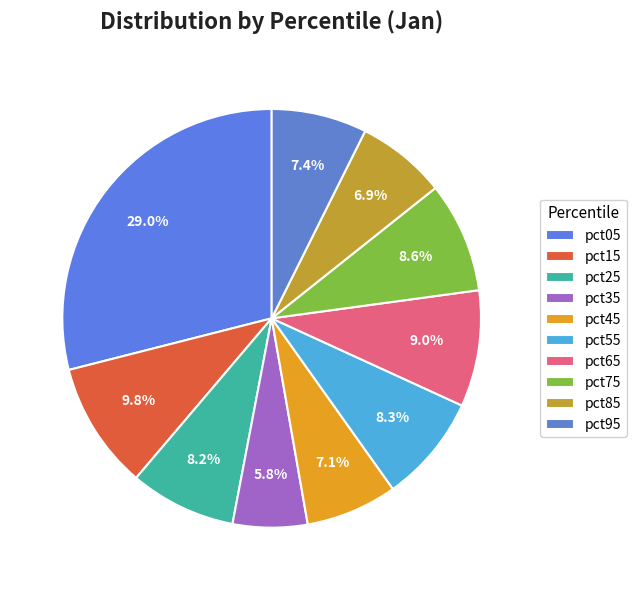

To the nearest percent, what is the average slice percentage?

10%